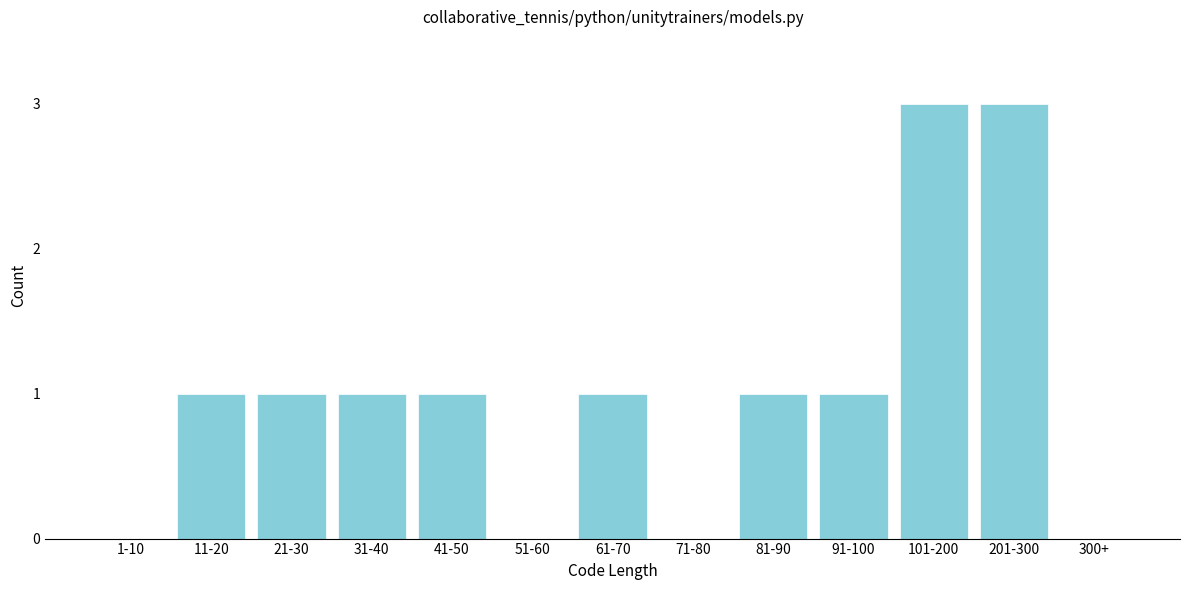

Reading left to right, list all the values displayed in this chart.

1-10=0	11-20=1	21-30=1	31-40=1	41-50=1	51-60=0	61-70=1	71-80=0	81-90=1	91-100=1	101-200=3	201-300=3	300+=0